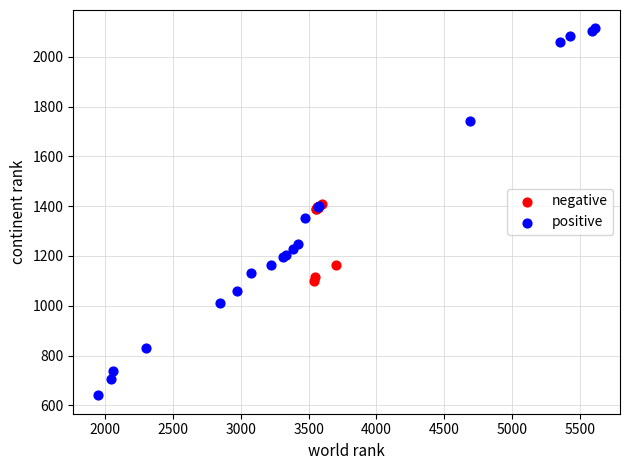

Which series reaches the maximum Y coordinate?

positive